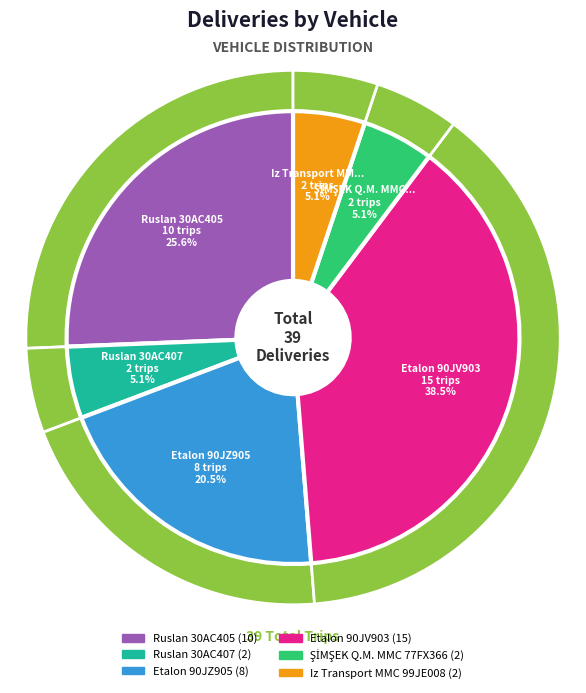

What is the largest slice in the pie chart?

Etalon 90JV903